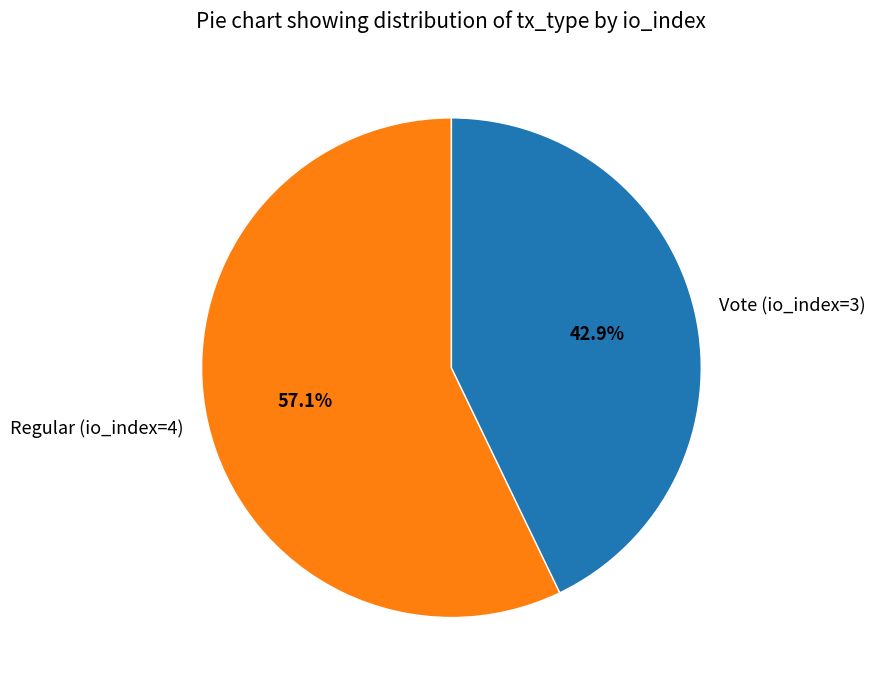

What is the majority slice?

Regular (io_index=4)